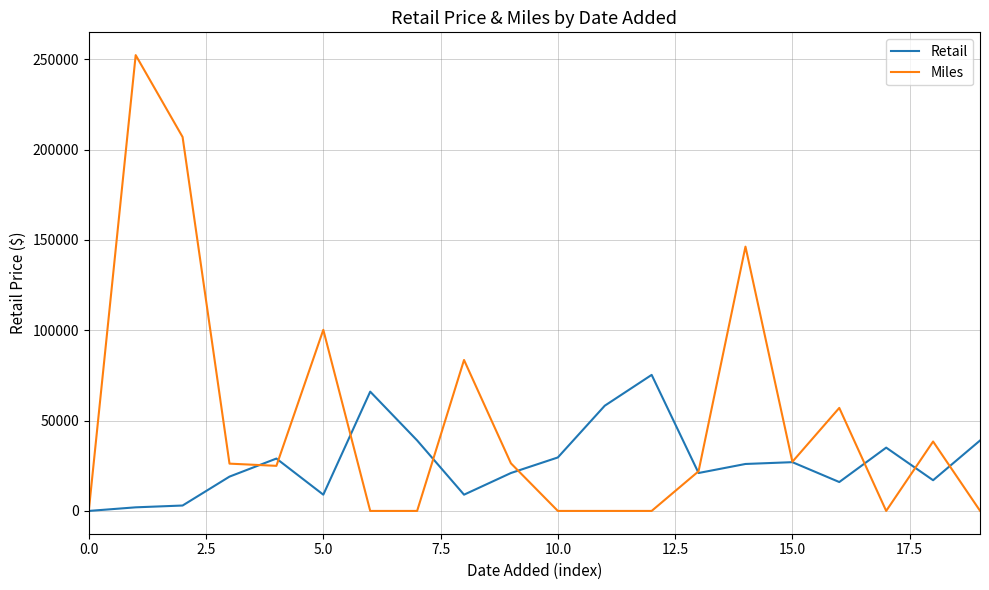

What is the maximum value for Miles?

252325